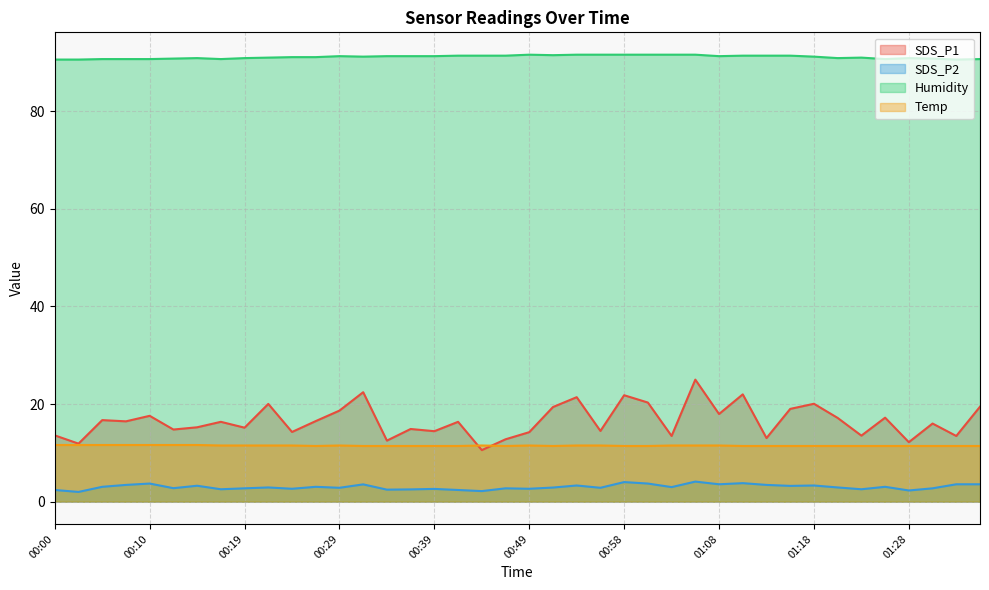

True or false: Temp has more than 0 interior local peaks.

True